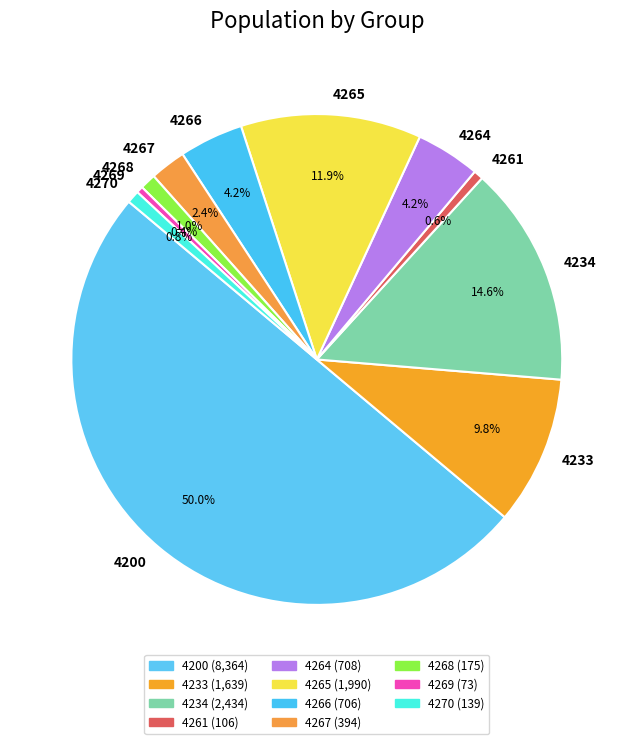

To the nearest percent, what is the difference between the largest and smallest slice percentages?

50%